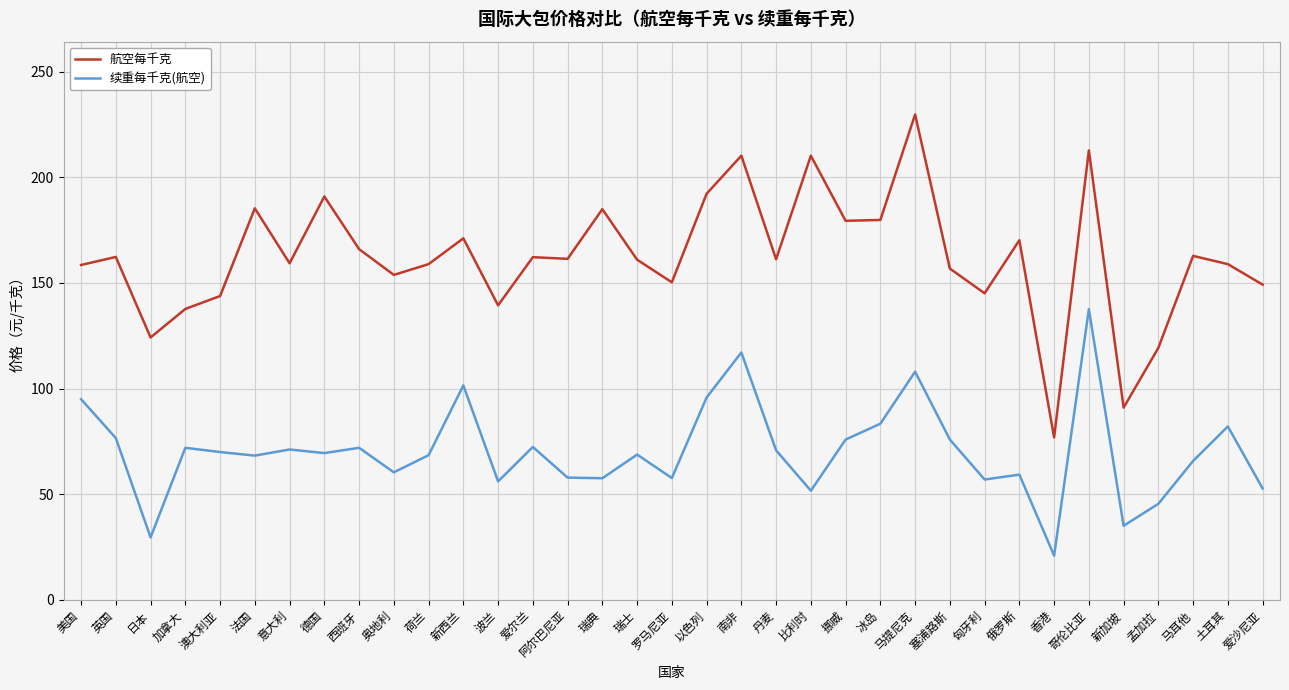

Does the chart have visible grid lines?

Yes